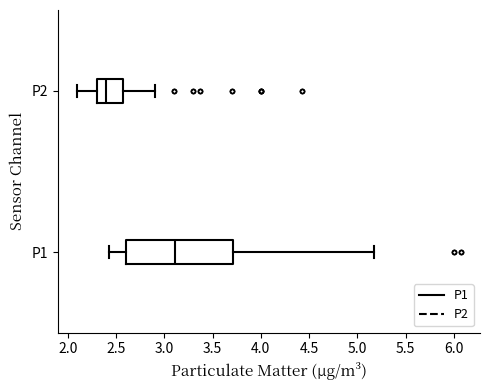

Where does the median line of the box for P2 sit on the x-axis? The values are not printed on the chart, so give them approximately, as read against the axis.

2.40